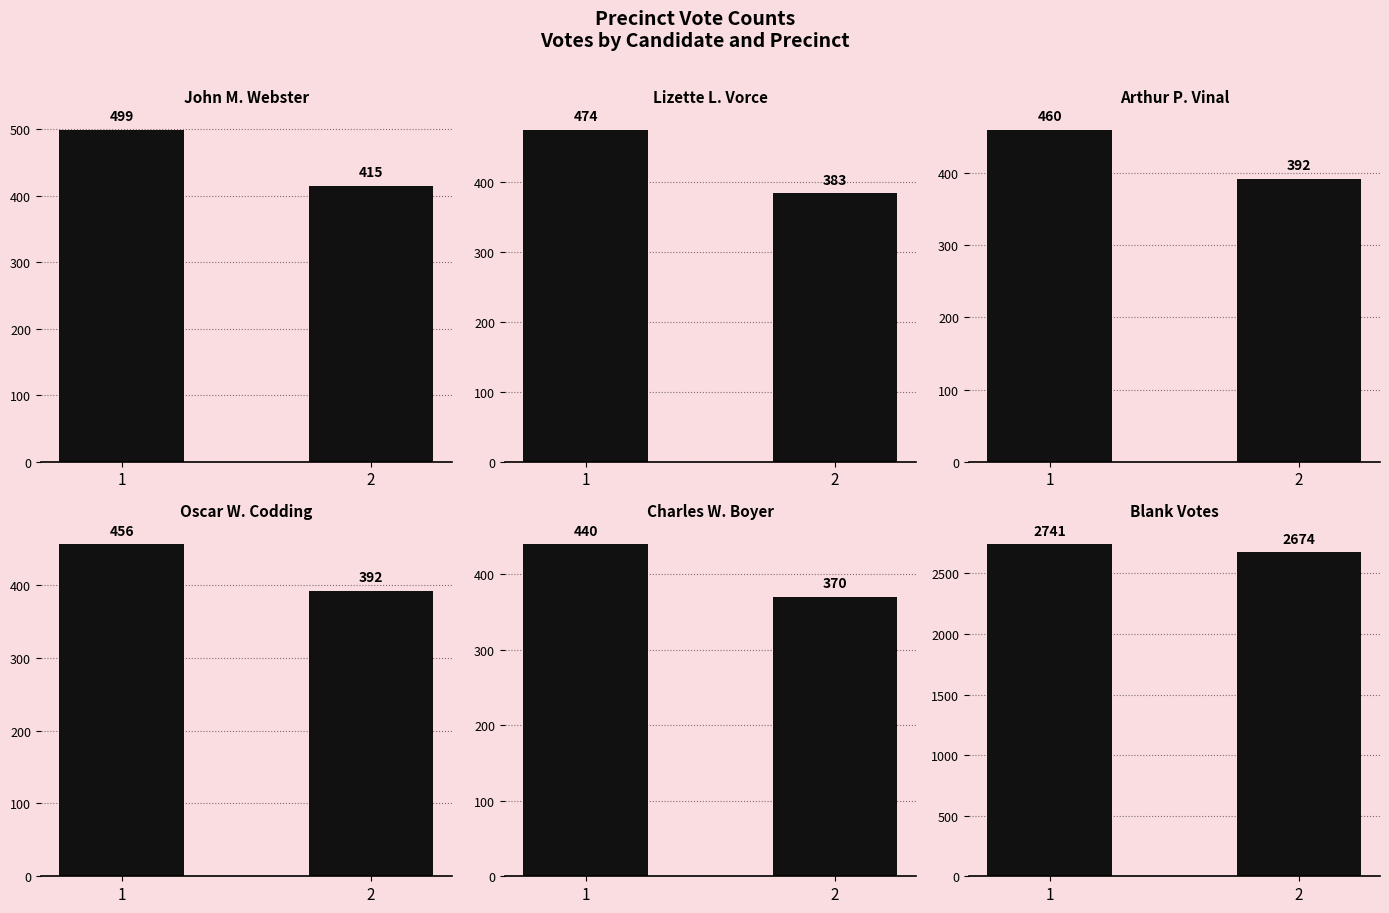

Reading left to right, list all the values displayed in this chart.

John M. Webster: 499	415
Lizette L. Vorce: 474	383
Arthur P. Vinal: 460	392
Oscar W. Codding: 456	392
Charles W. Boyer: 440	370
Blank Votes: 2741	2674